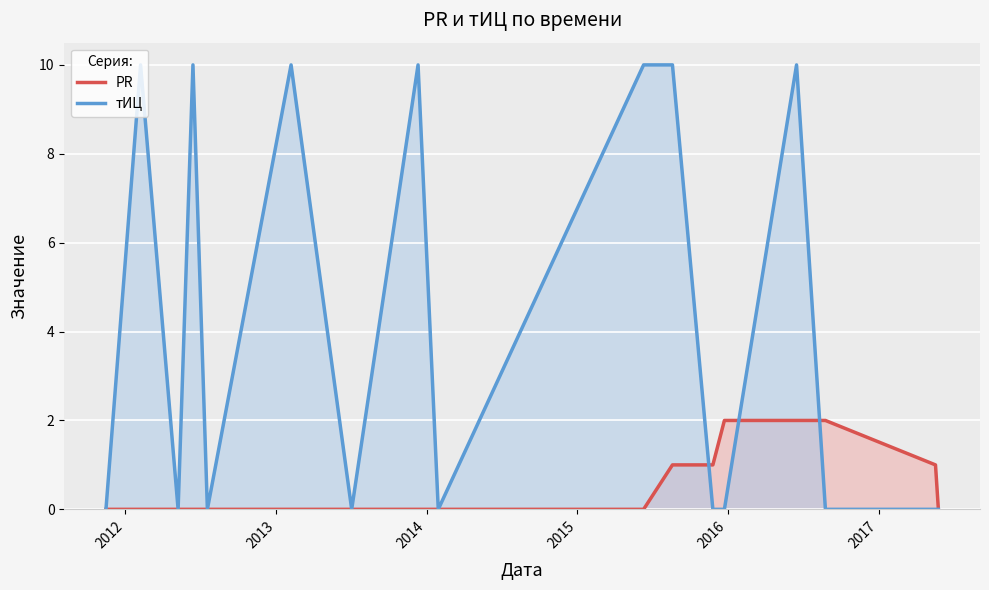

What is the difference between the maximum and minimum values in the PR series?

2